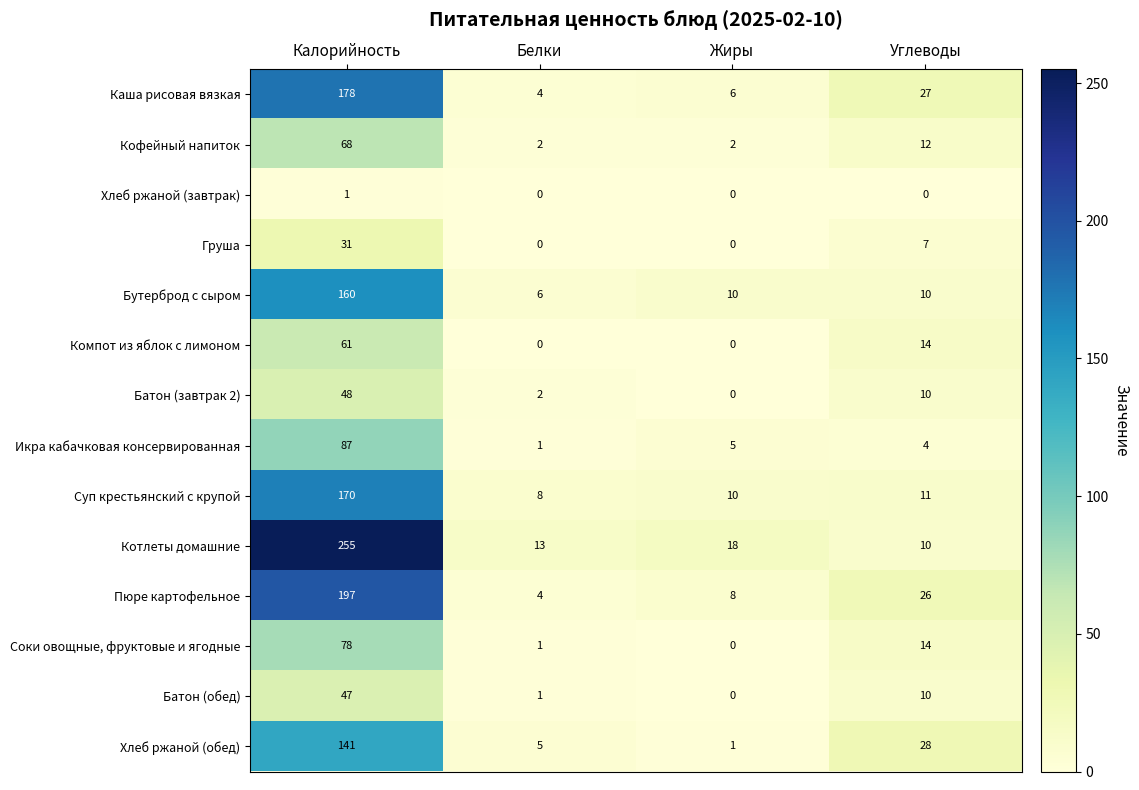

What is the minimum value for Пюре картофельное?

4